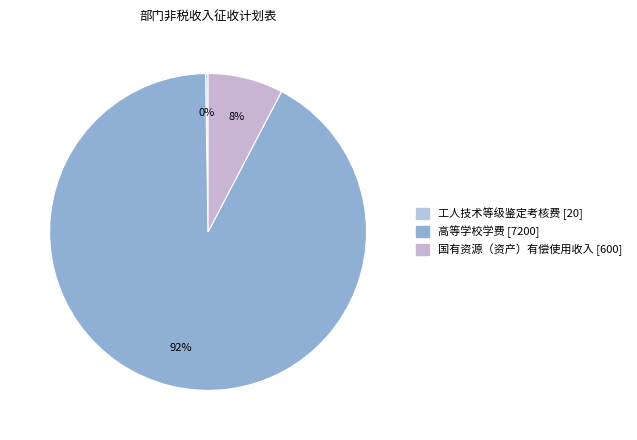

To the nearest percent, what is the average slice percentage?

33%